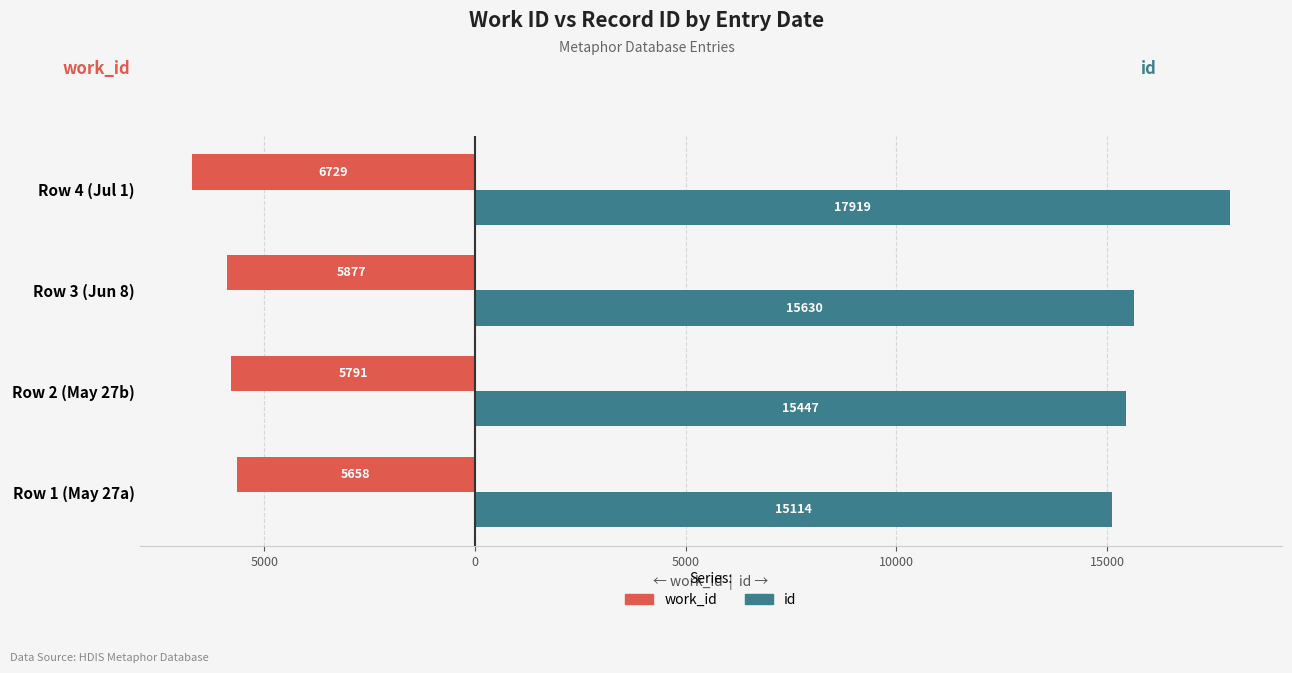

What are all the series names shown in the legend?

work_id, id